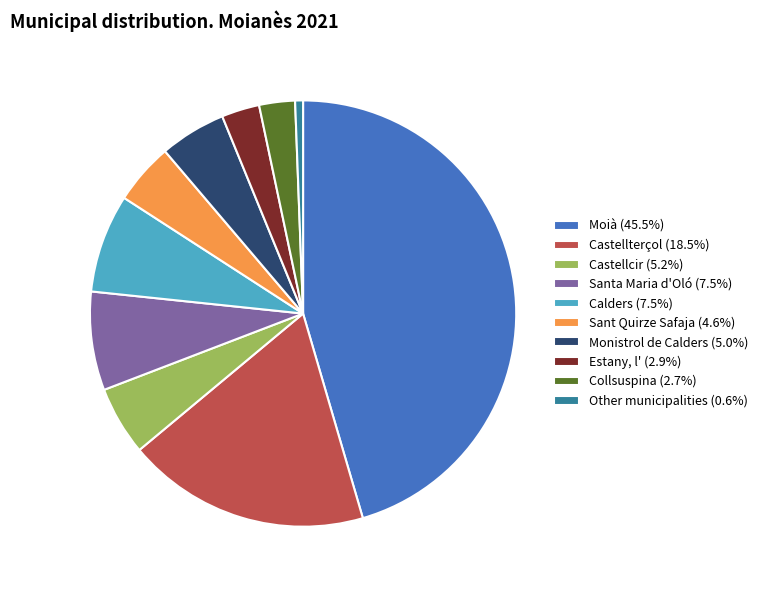

Count the number of slices in the pie.

10